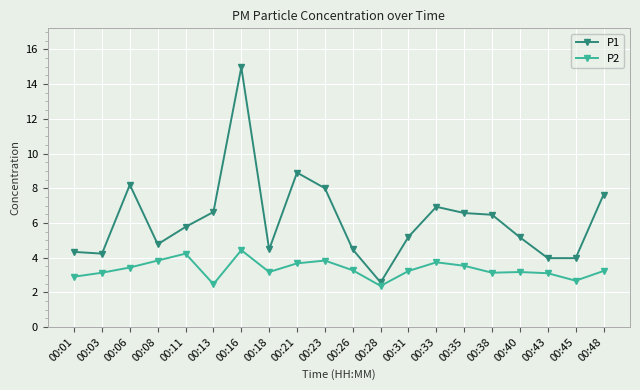

Which category has the highest value across all series?

00:16